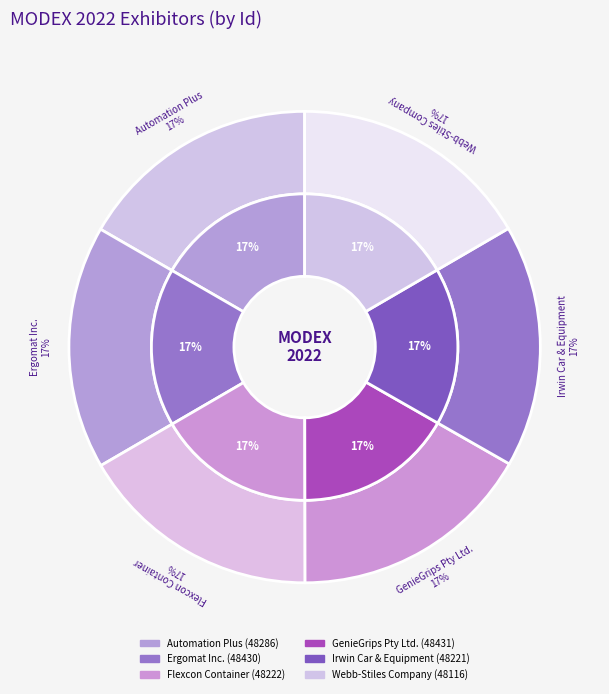

What is the change in value from Automation Plus to GenieGrips Pty Ltd.?

+145